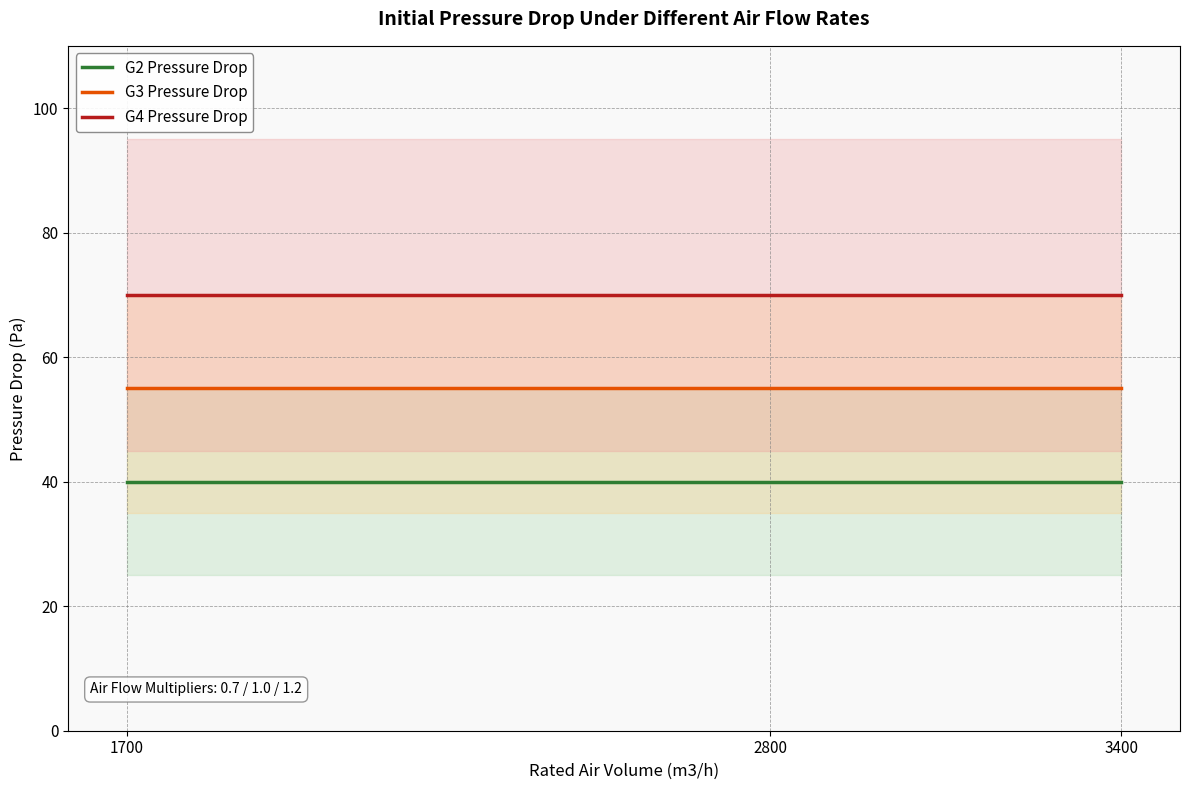

Between 2800 and 3400, which series saw the biggest shift?

G2 Pressure Drop